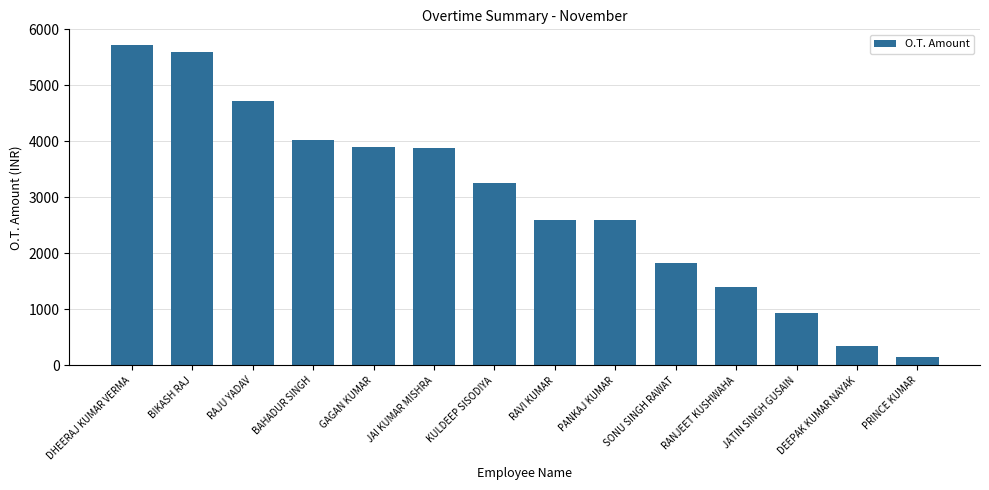

Read the value at RAJU YADAV.

4725.0